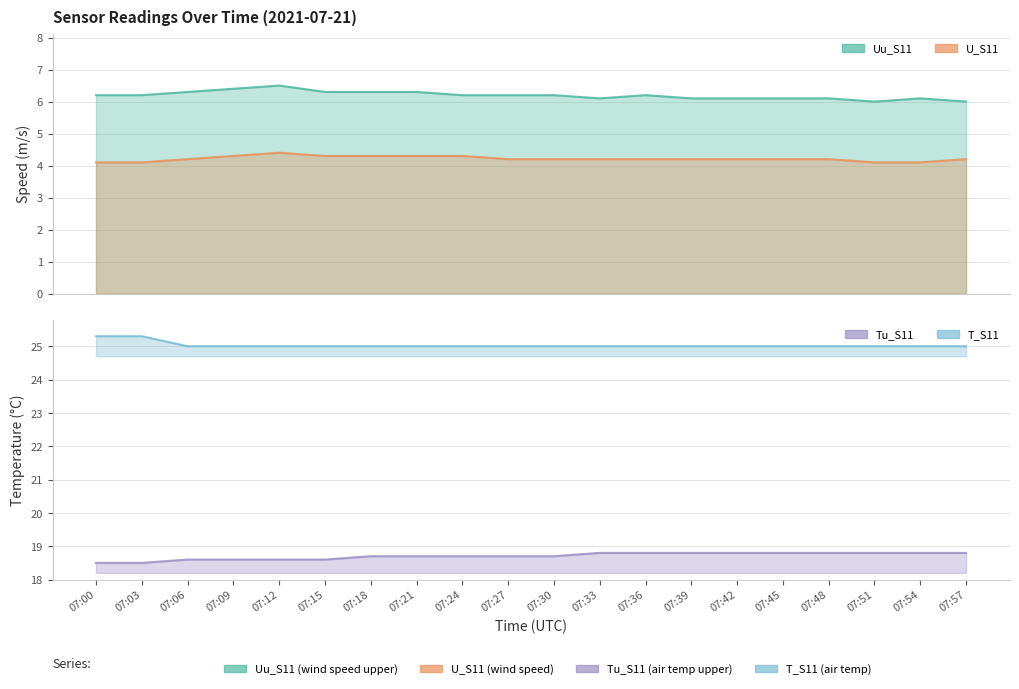

What is the smallest value displayed?

4.1